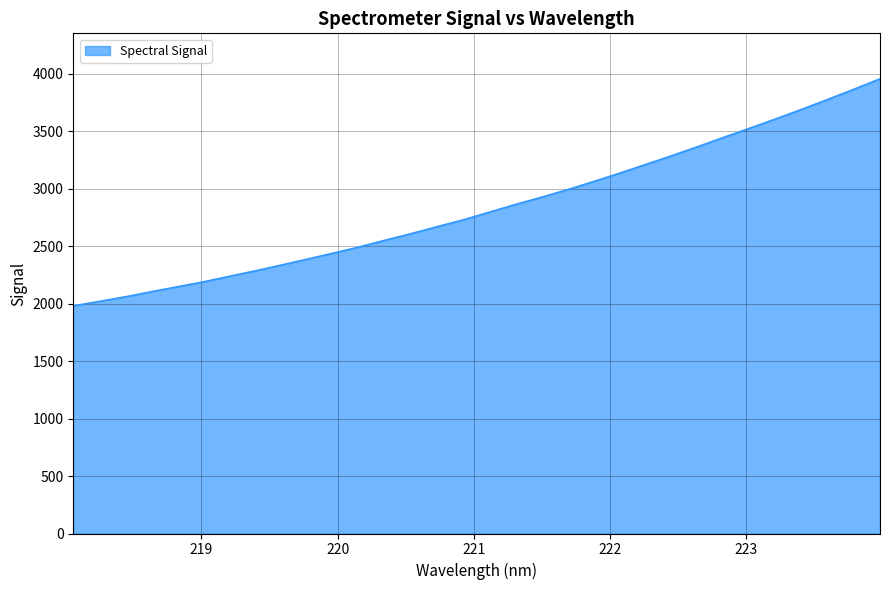

Does the chart have visible grid lines?

Yes